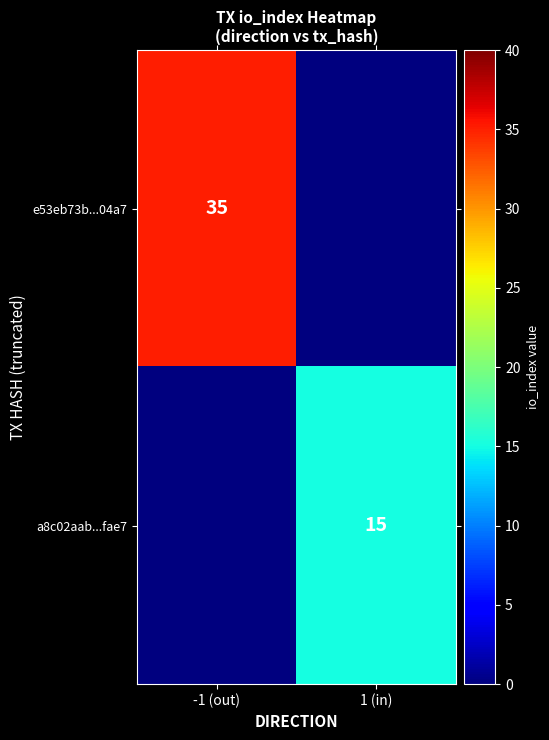

Is it true that a8c02aab...fae7 equals 8 at 1 (in)?

False